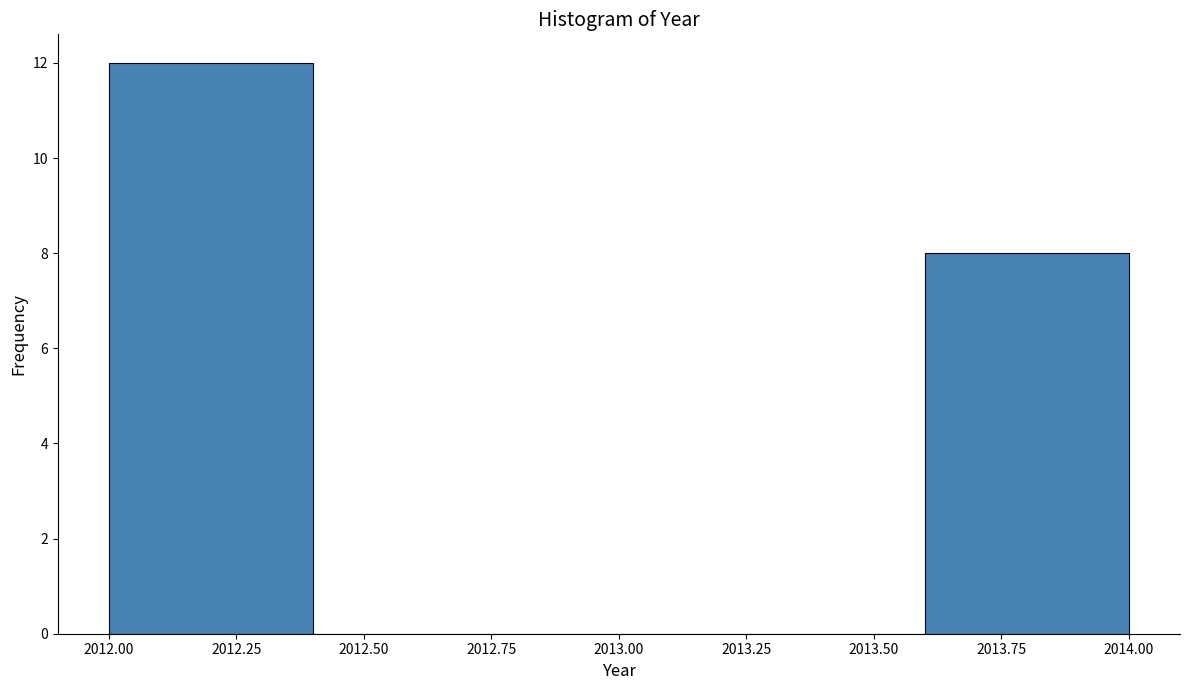

Reading left to right, transcribe this chart: for each bar, give the range it covers on the x-axis and its height. The values are not printed on the chart, so give them approximately, as read against the axis.

2012.0 to 2012.4: 12
2012.4 to 2012.8: 0
2012.8 to 2013.2: 0
2013.2 to 2013.6: 0
2013.6 to 2014.0: 8